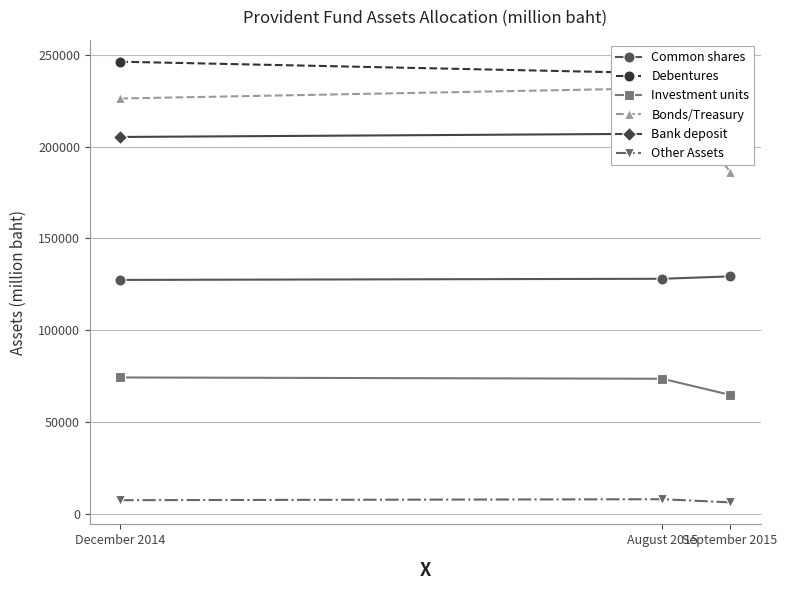

What is the minimum value for Bank deposit?

205236.5